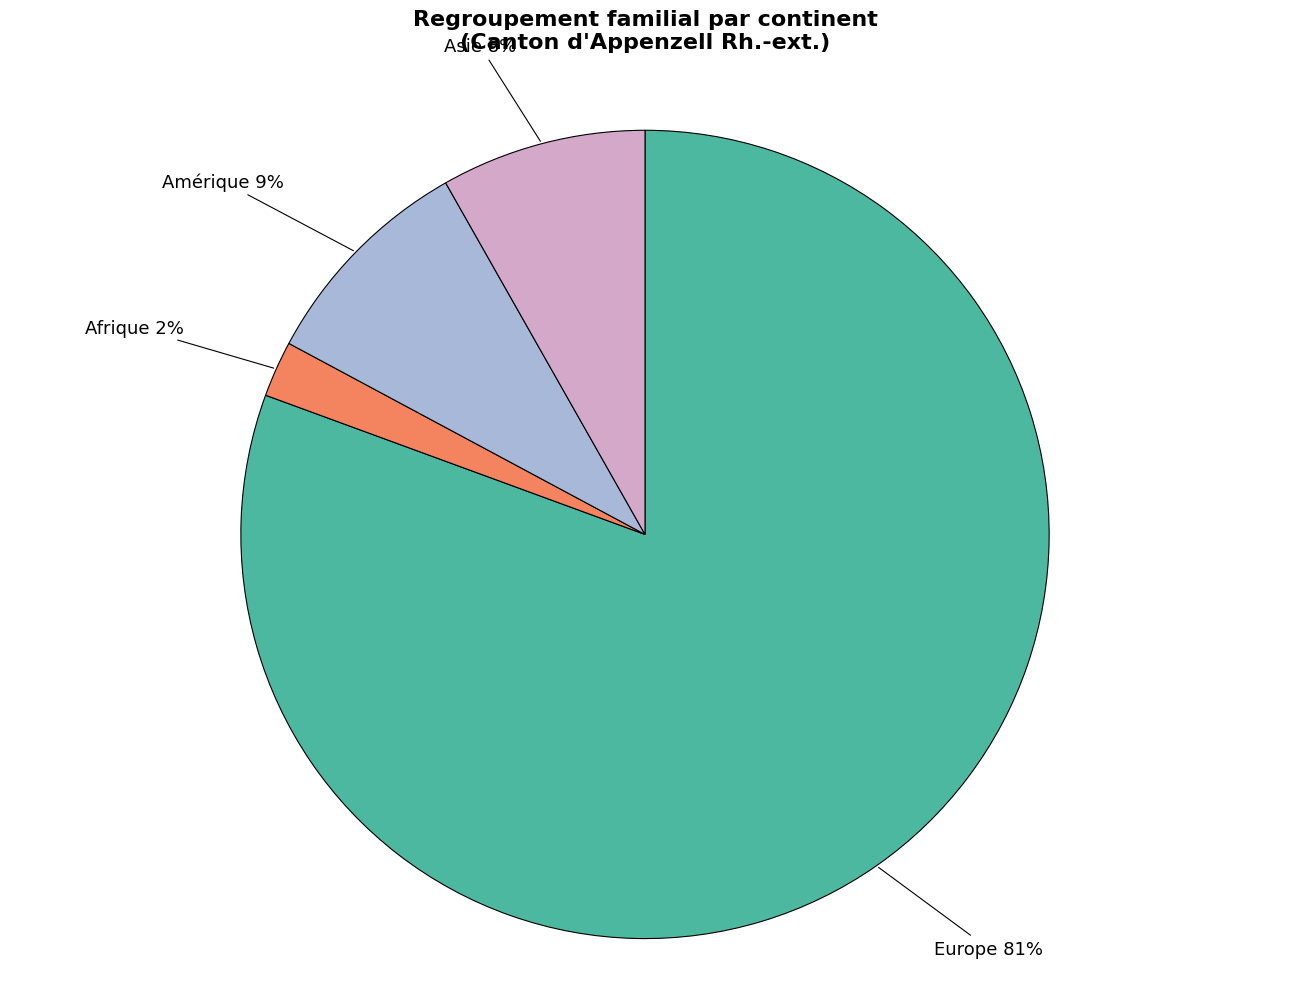

Which has a higher value, Afrique or Amérique?

Amérique